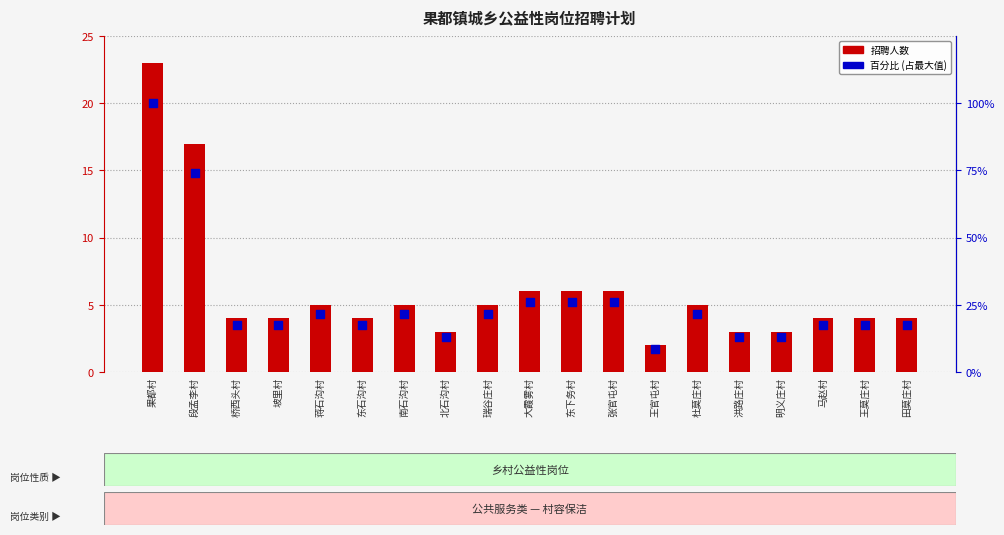

What is the total value across all series at 洪路庄村?

16.0